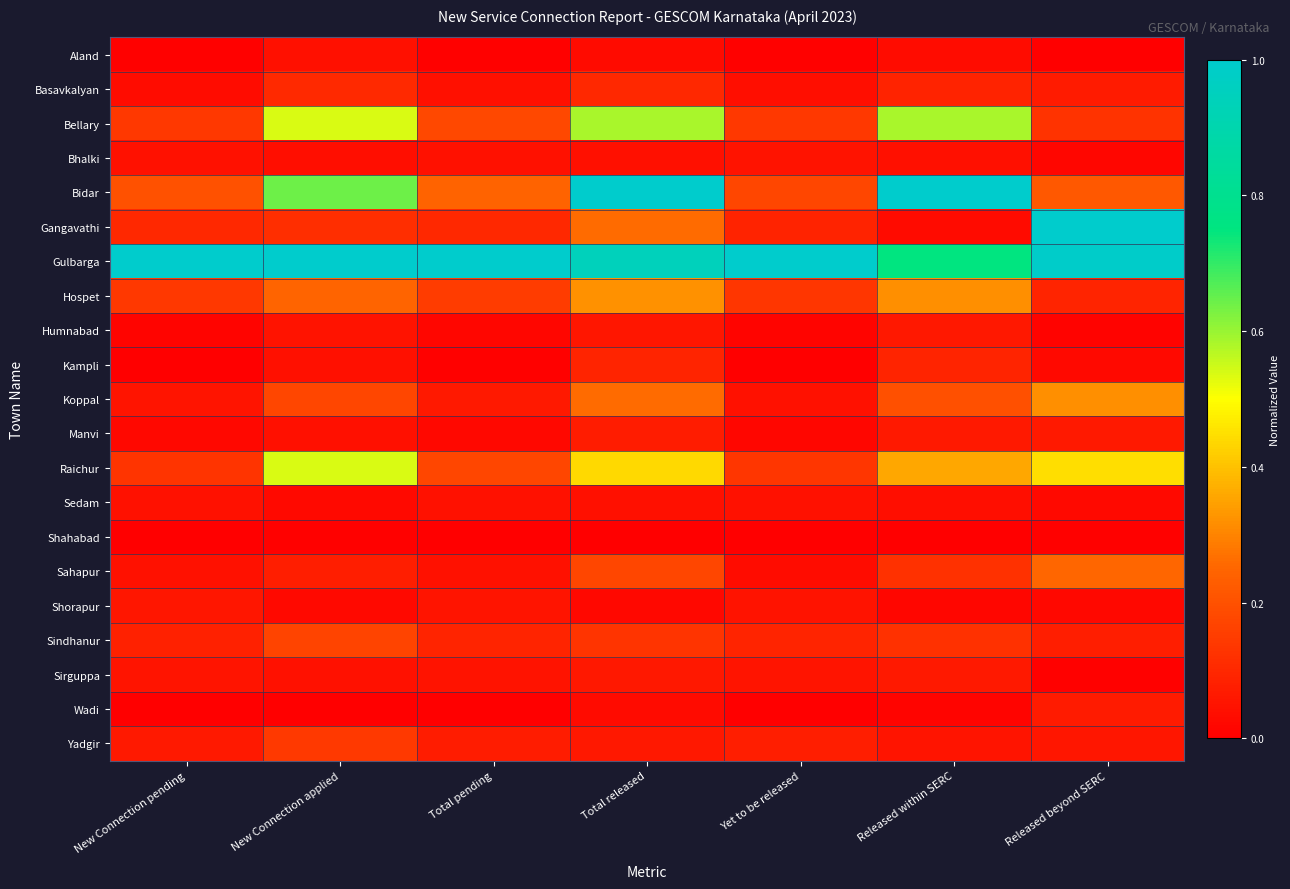

What is the spread (max minus min) of values at New Connection pending?

1.0